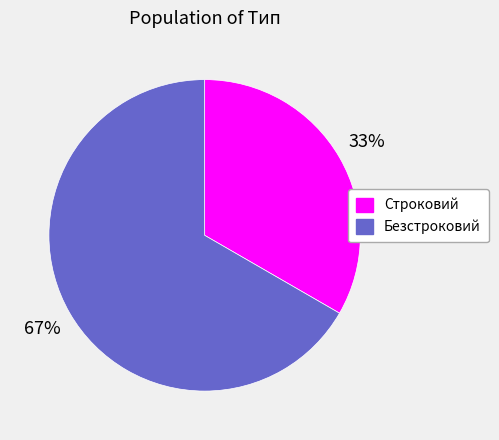

Between Безстроковий and Строковий, which is larger?

Безстроковий